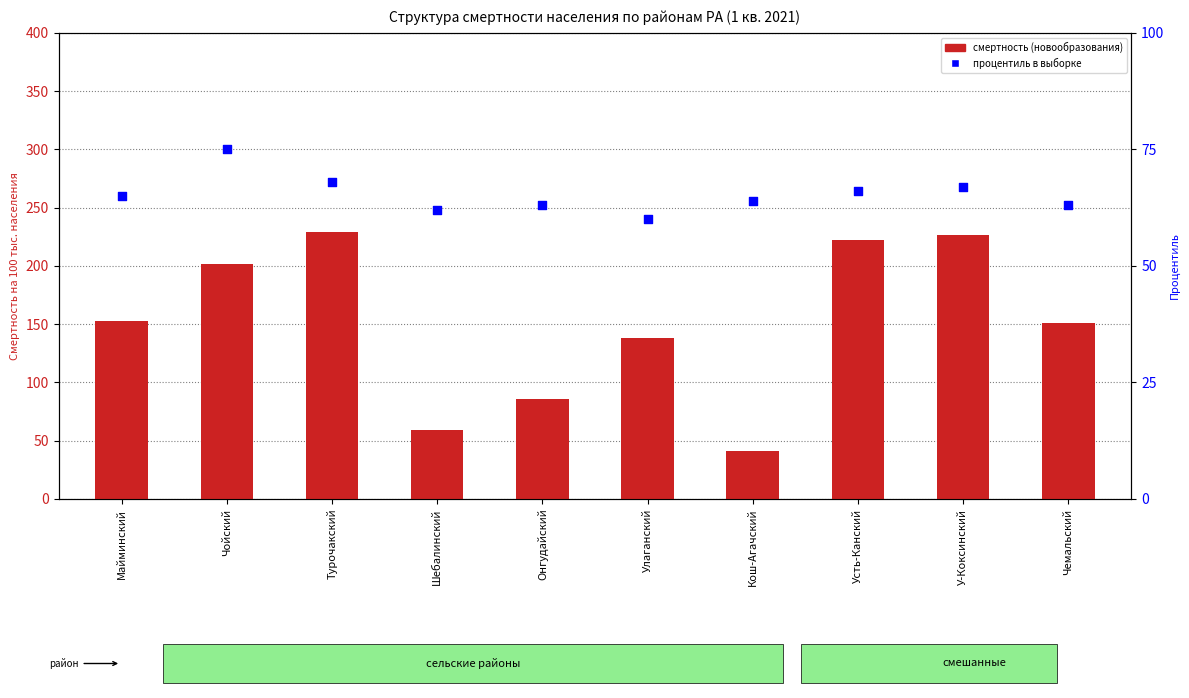

Which series reaches the minimum Y coordinate?

Новообразования